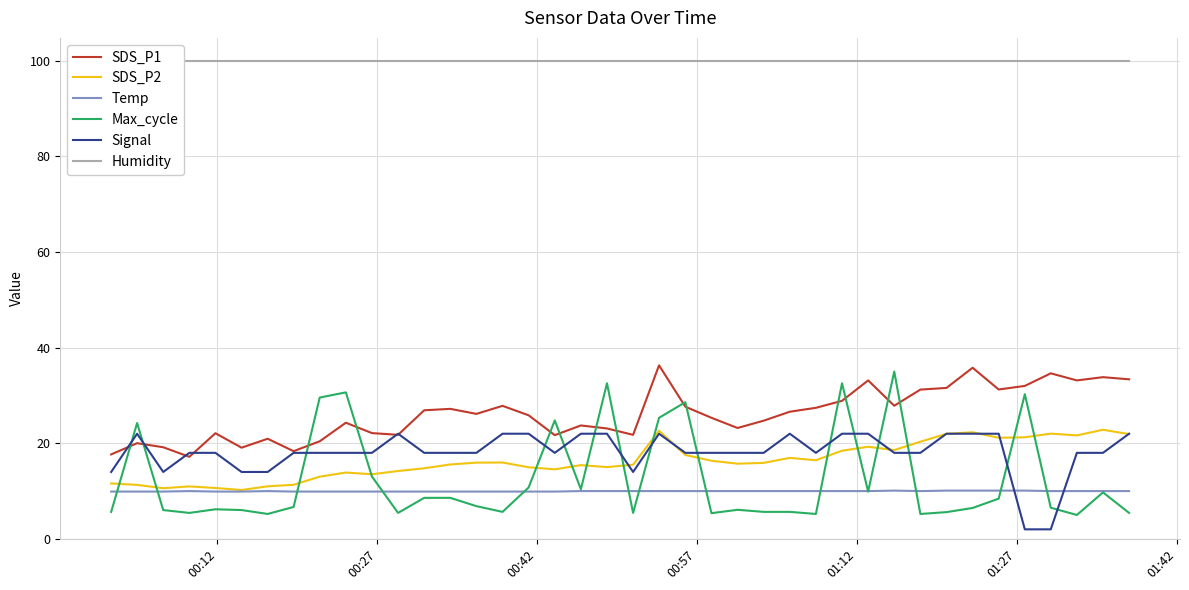

What is the lowest value of the SDS_P2 series?

10.2